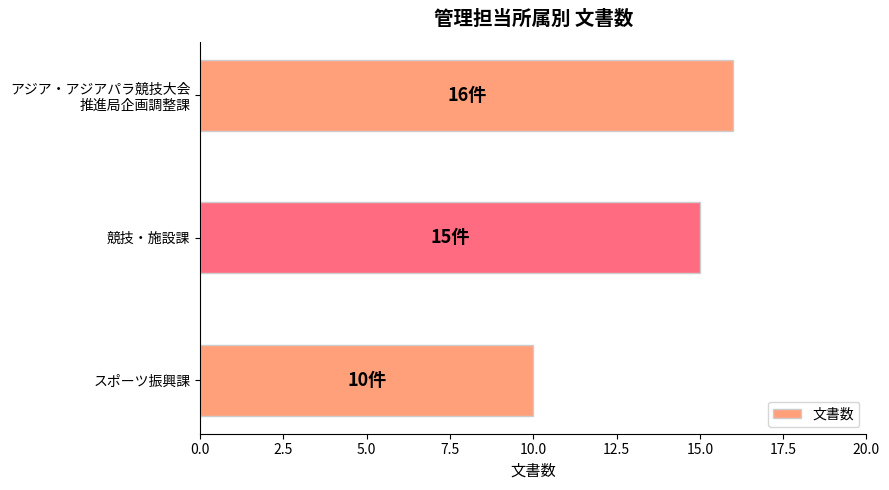

What is the ratio of the value at 競技・施設課 to the value at スポーツ振興課?

1.5